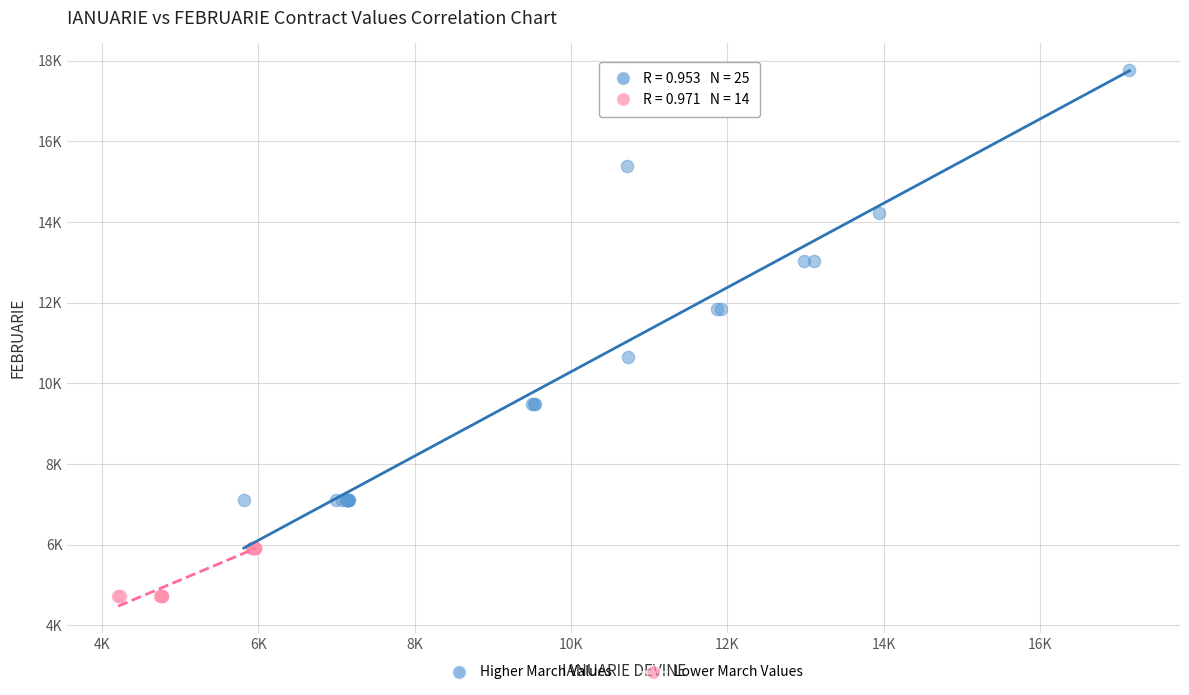

What are all the series names shown in the legend?

Higher March Values, Lower March Values